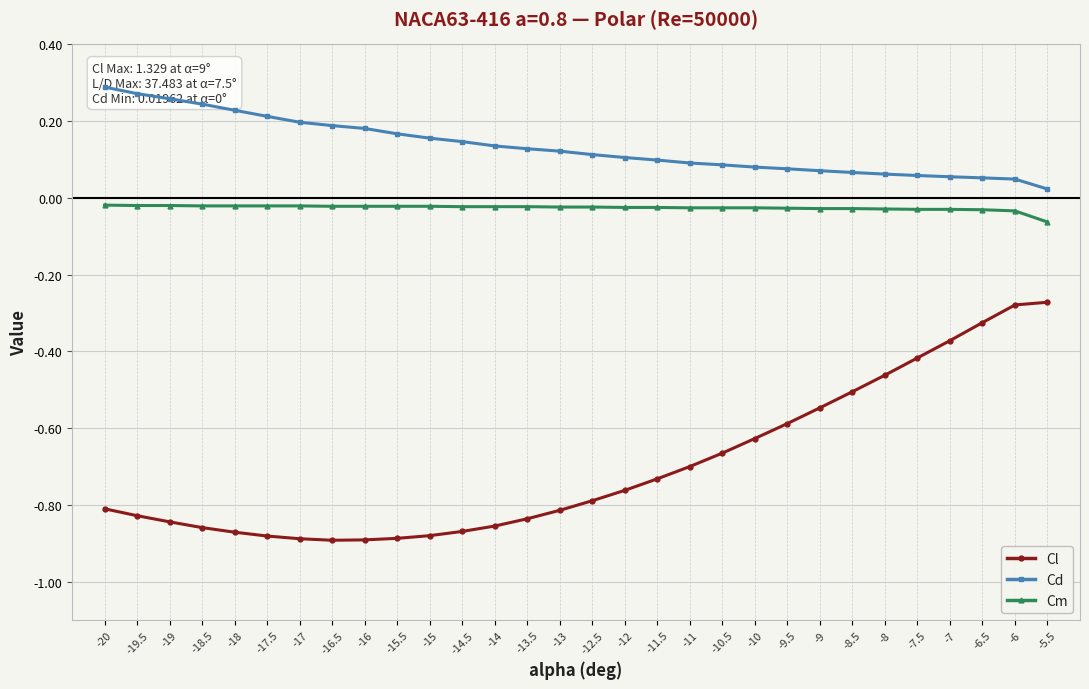

At how many categories does at least one series exceed 0?

30